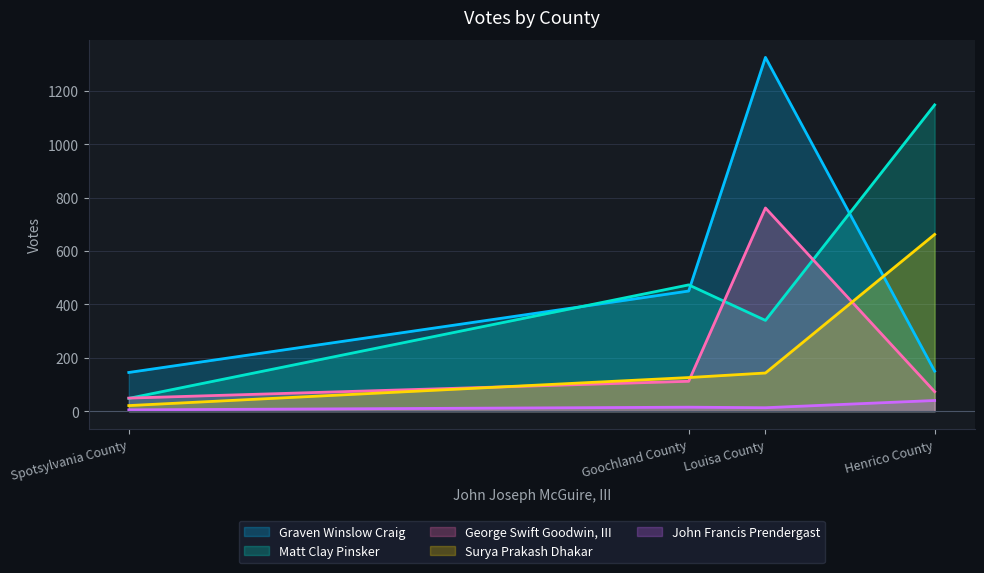

Between Goochland County and Louisa County, which series saw the biggest shift?

Graven Winslow Craig